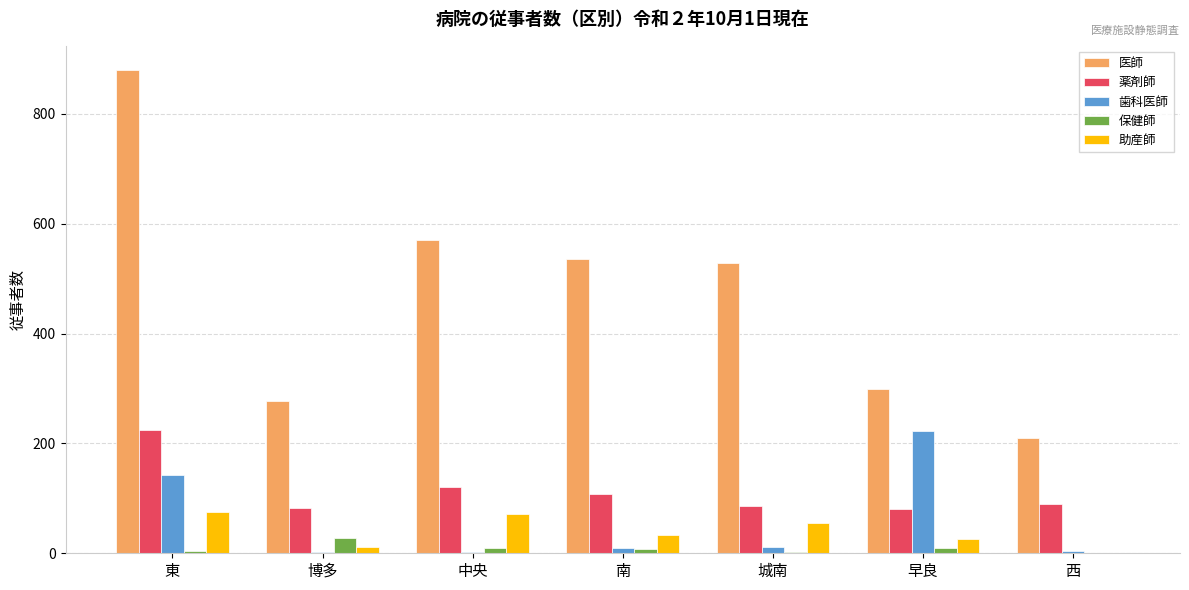

What is the difference between the 歯科医師 values at 博多 and 早良?

220.0